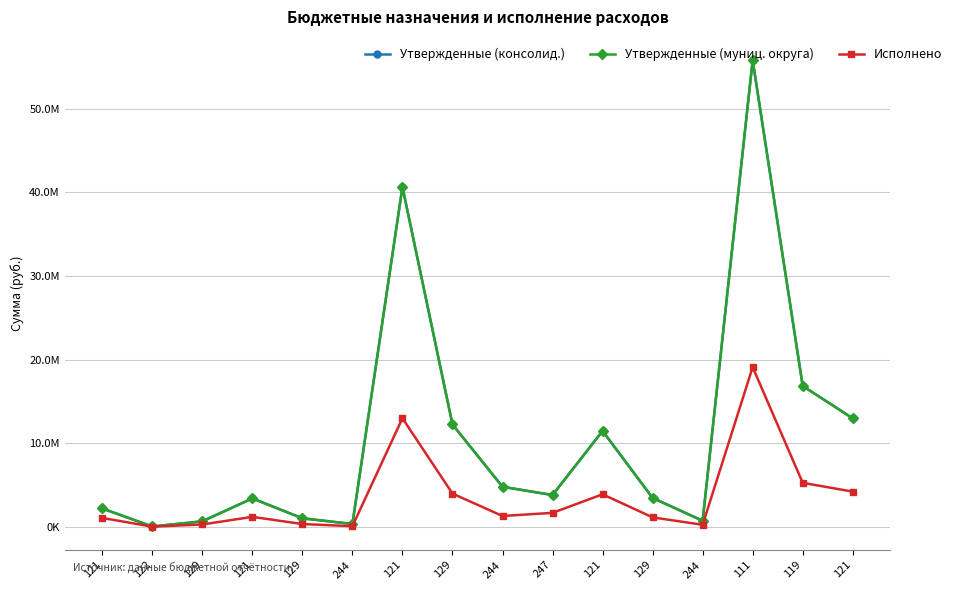

Where is Исполнено nearest to the value 9562727?

121